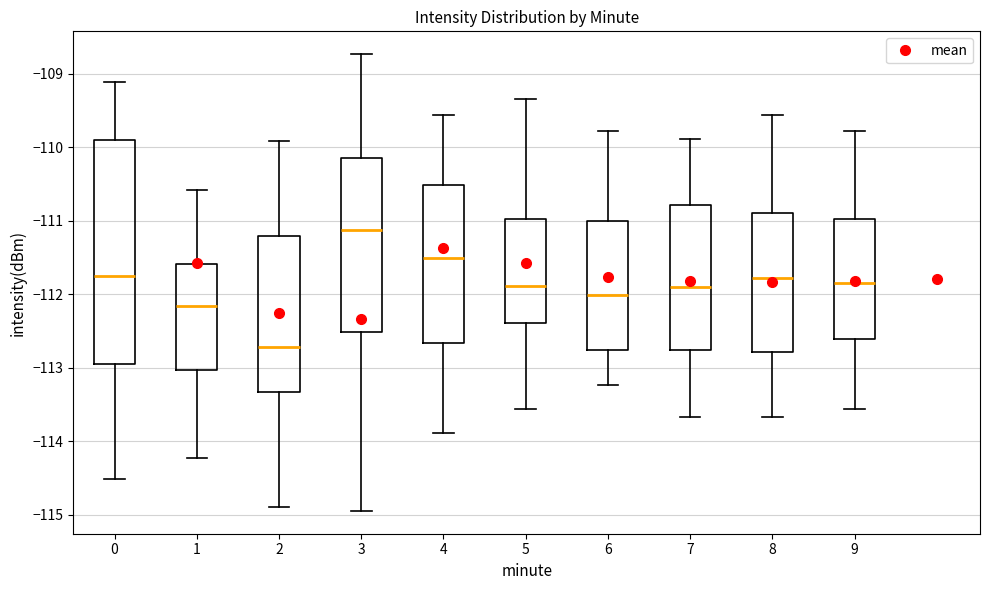

Where does the median line of the box at x = 7 sit on the y-axis? The values are not printed on the chart, so give them approximately, as read against the axis.

-111.9